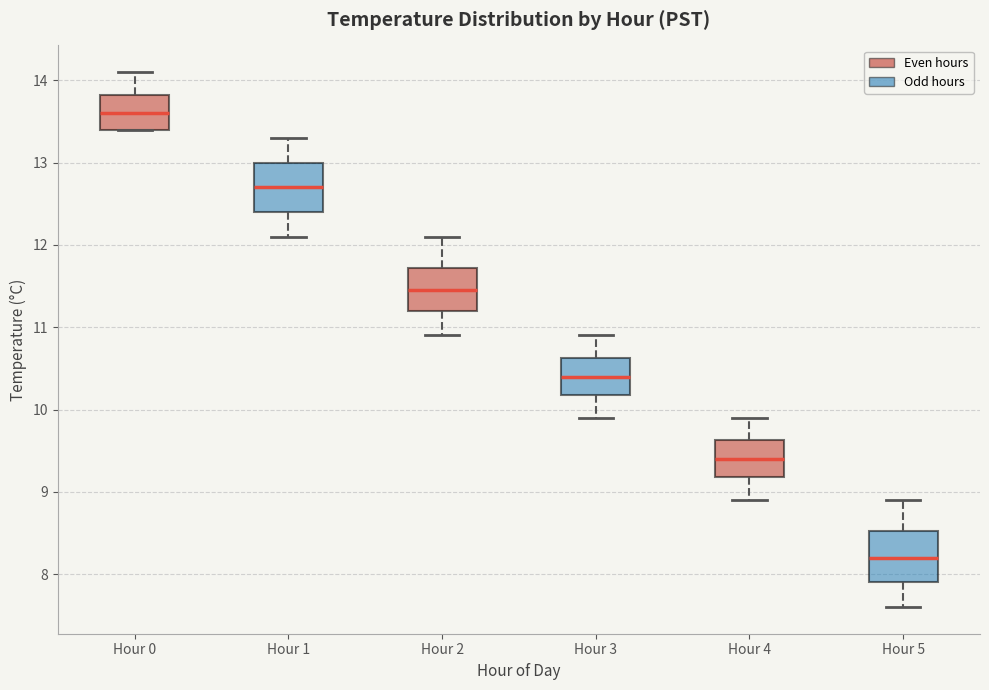

Reading left to right, transcribe this box plot: for each box, give where its median line is, the range the box spans, and where its two whiskers end, as read against the y-axis. The values are not printed on the chart, so give them approximately, as read against the axis.

Hour 0: median 13.6, box 13.4 to 13.8, whiskers 13.4 to 14.1
Hour 1: median 12.7, box 12.4 to 13.0, whiskers 12.1 to 13.3
Hour 2: median 11.5, box 11.2 to 11.7, whiskers 10.9 to 12.1
Hour 3: median 10.4, box 10.2 to 10.6, whiskers 9.9 to 10.9
Hour 4: median 9.4, box 9.2 to 9.6, whiskers 8.9 to 9.9
Hour 5: median 8.2, box 7.9 to 8.5, whiskers 7.6 to 8.9